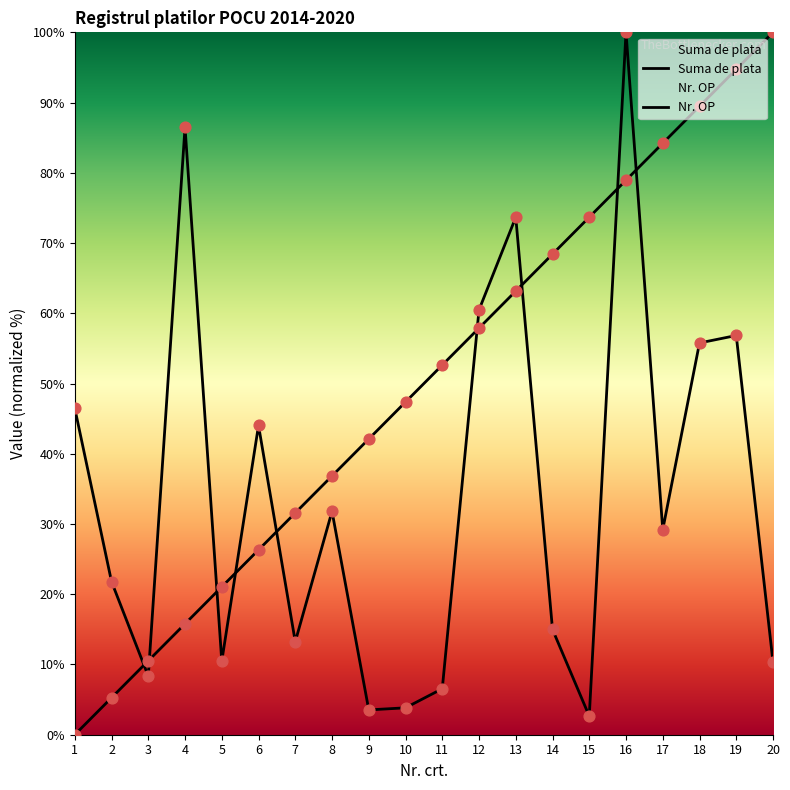

At how many categories does at least one series exceed 53?

10